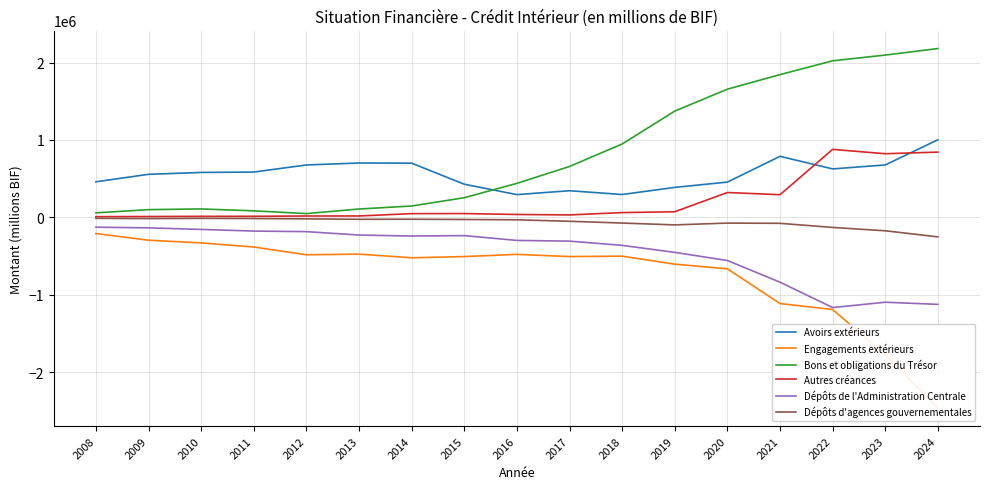

True or false: Dépôts d'agences gouvernementales and Engagements extérieurs cross at least once.

False